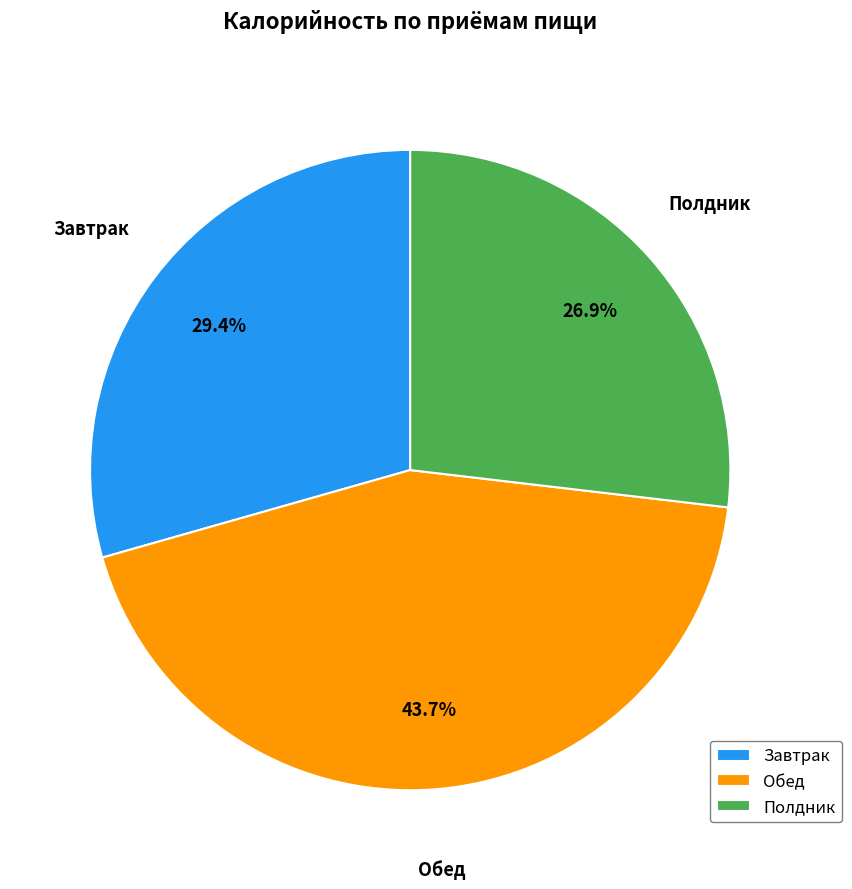

Which category has the smallest portion of the pie?

Полдник